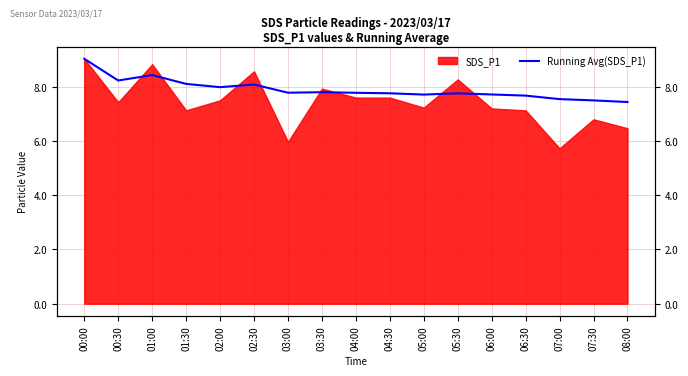

What is the label of the 9th point from the left?

04:00